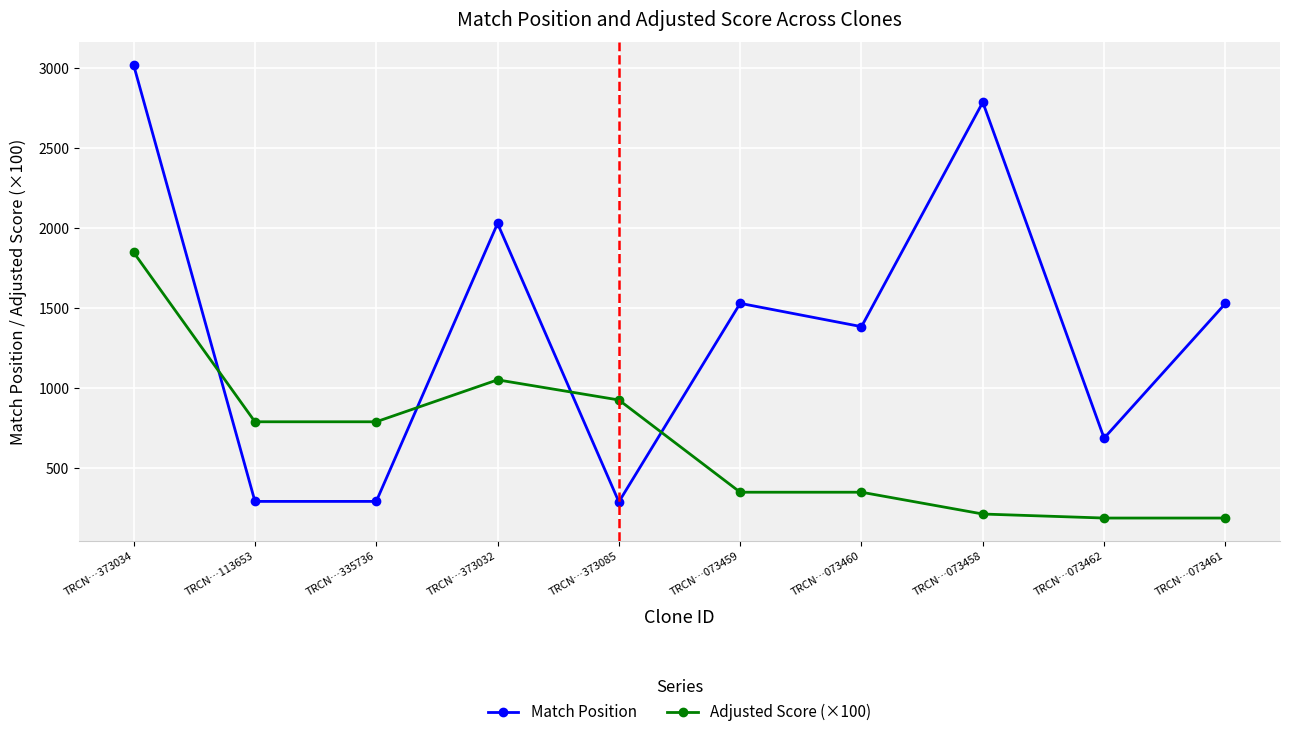

What value does the Adjusted Score (×100) series have at TRCN…073461?

184.8